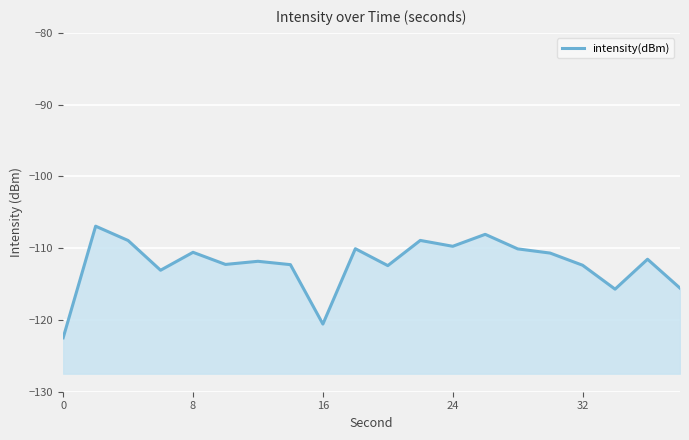

What is the difference between the second highest and second lowest values?

12.5